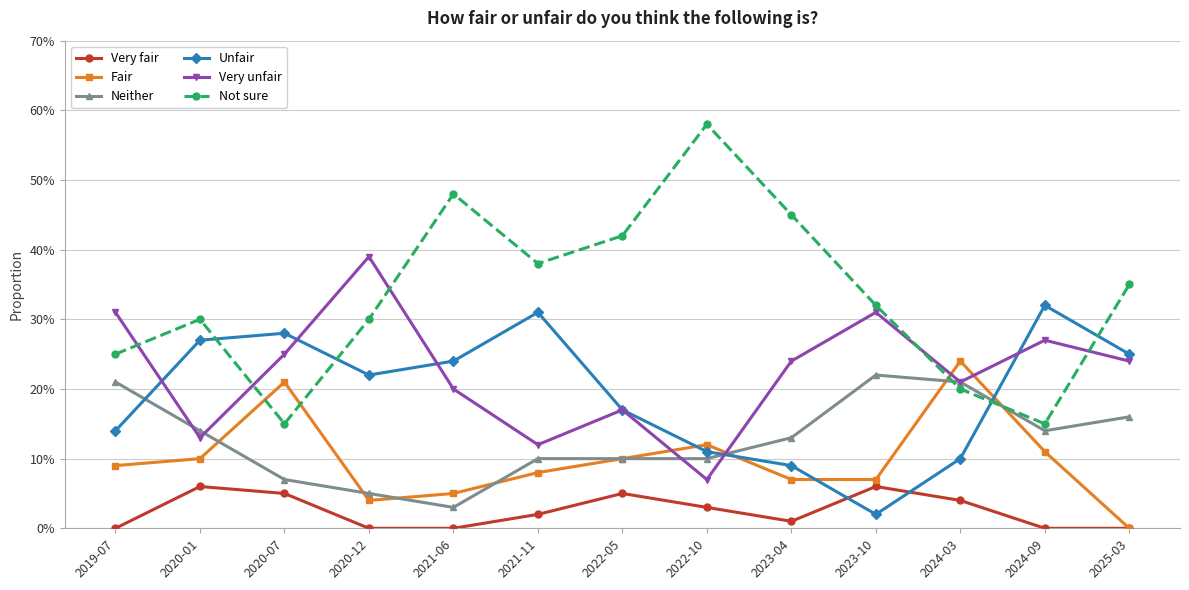

True or false: Fair has more than 0 points higher than both neighbors.

True